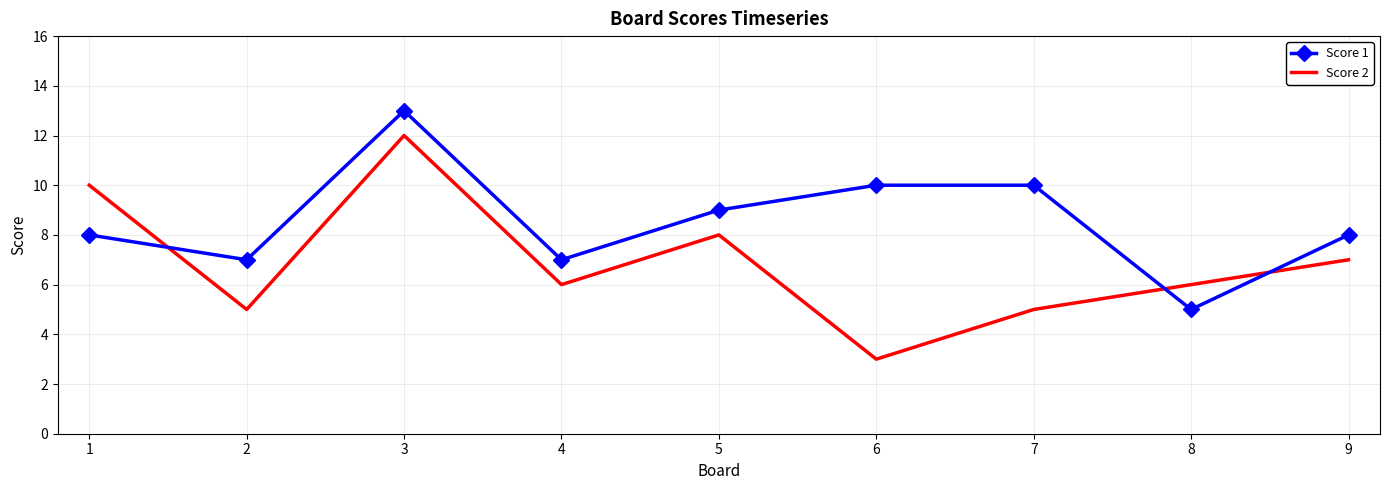

What is the difference between the second highest and second lowest values in the Score 2 series?

5